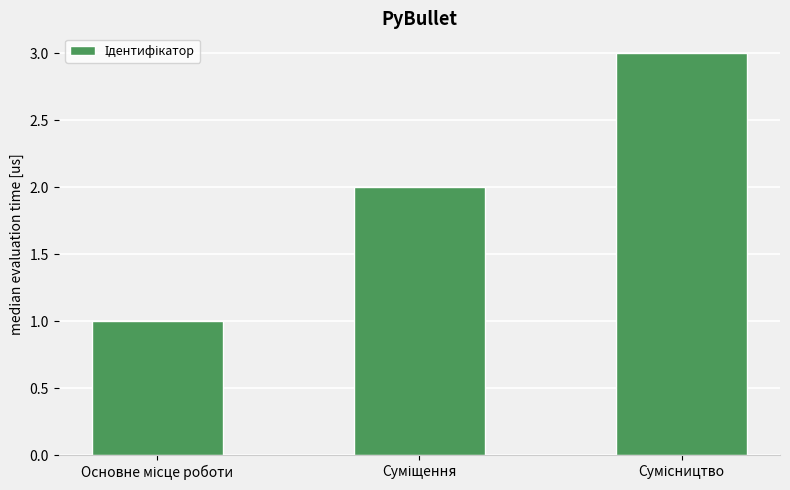

Does the chart contain stacked bars?

No